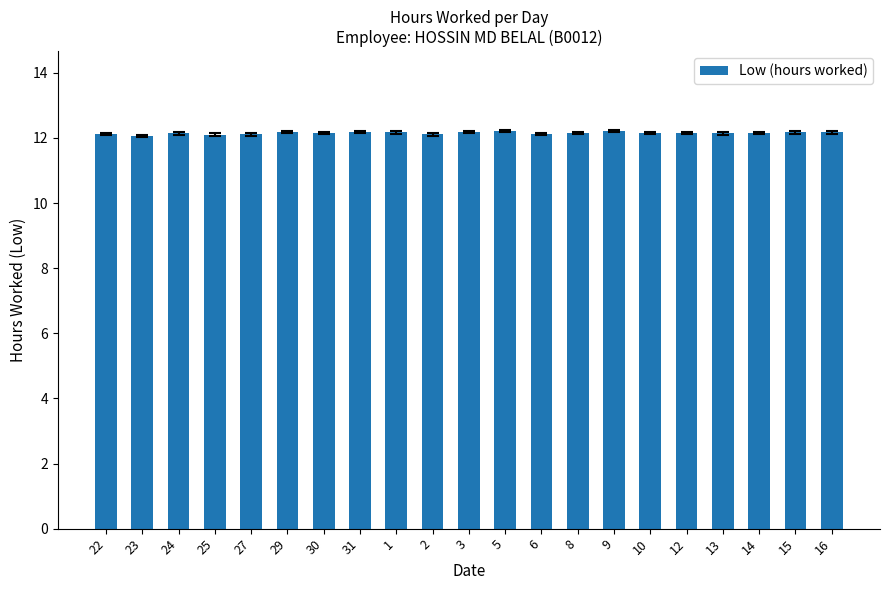

What is the difference between the maximum and second lowest values?

0.1